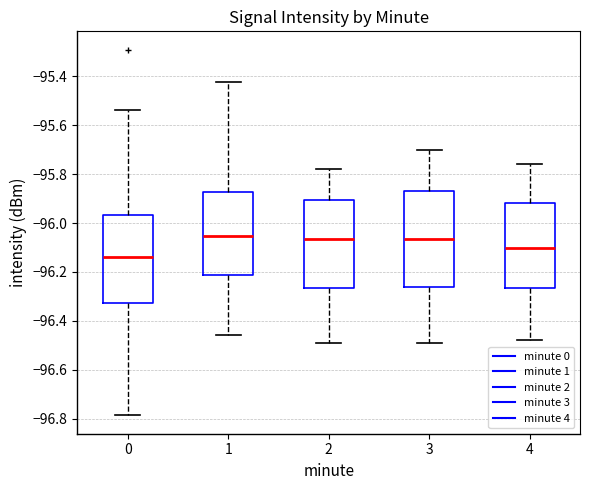

Which box is the tallest, from its lower edge to its upper edge?

3